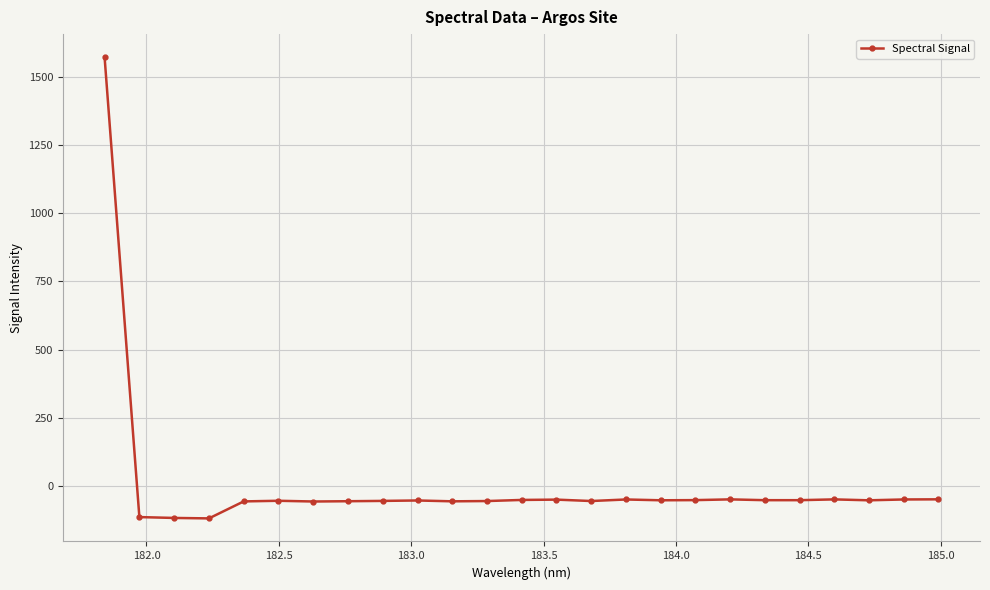

How many negative values are there?

24